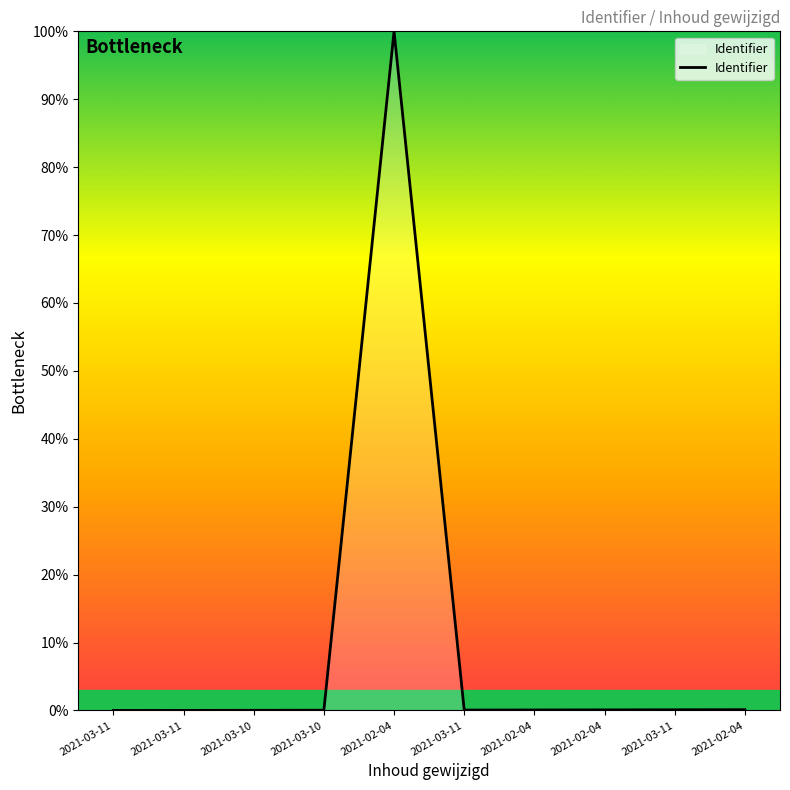

List the labels in order of value, largest first.

2021-02-04, 2021-02-04, 2021-03-11, 2021-02-04, 2021-02-04, 2021-03-11, 2021-03-10, 2021-03-10, 2021-03-11, 2021-03-11